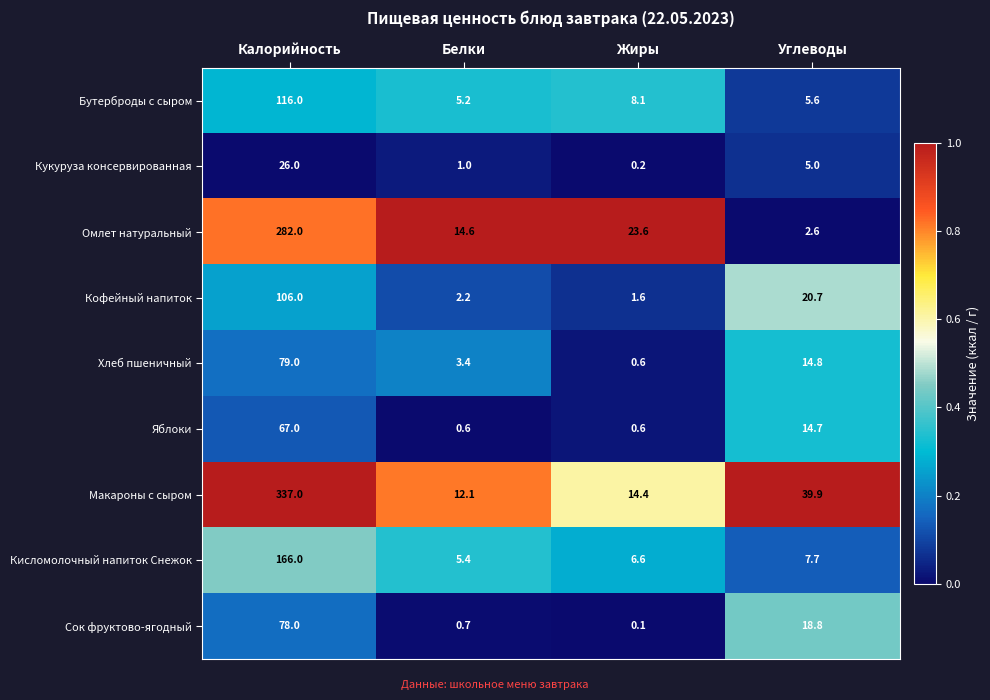

At Углеводы, list the series in order from largest to smallest.

Макароны с сыром, Кофейный напиток, Сок фруктово-ягодный, Хлеб пшеничный, Яблоки, Кисломолочный напиток Снежок, Бутерброды с сыром, Кукуруза консервированная, Омлет натуральный